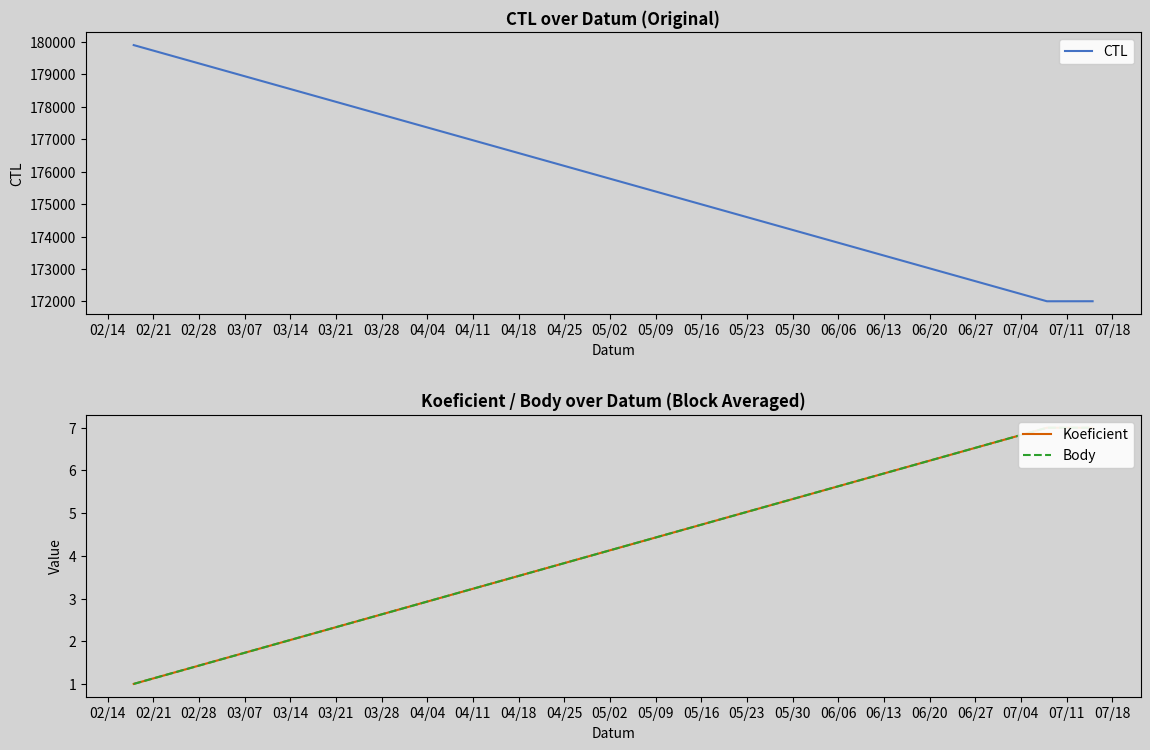

What is the highest value of the CTL series?

179901